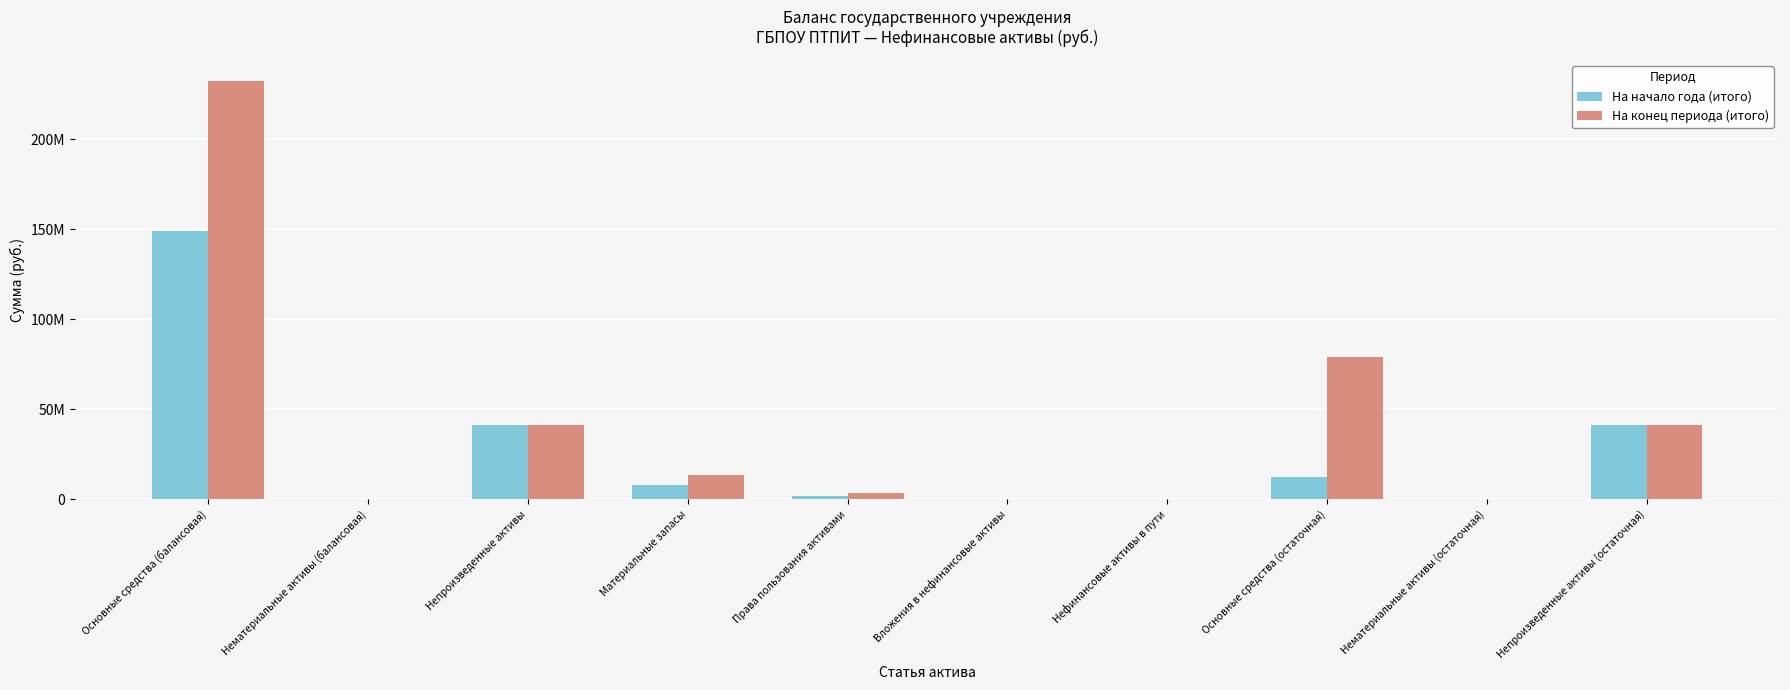

What value does the На конец периода (итого) series have at Основные средства (остаточная)?

78857805.6